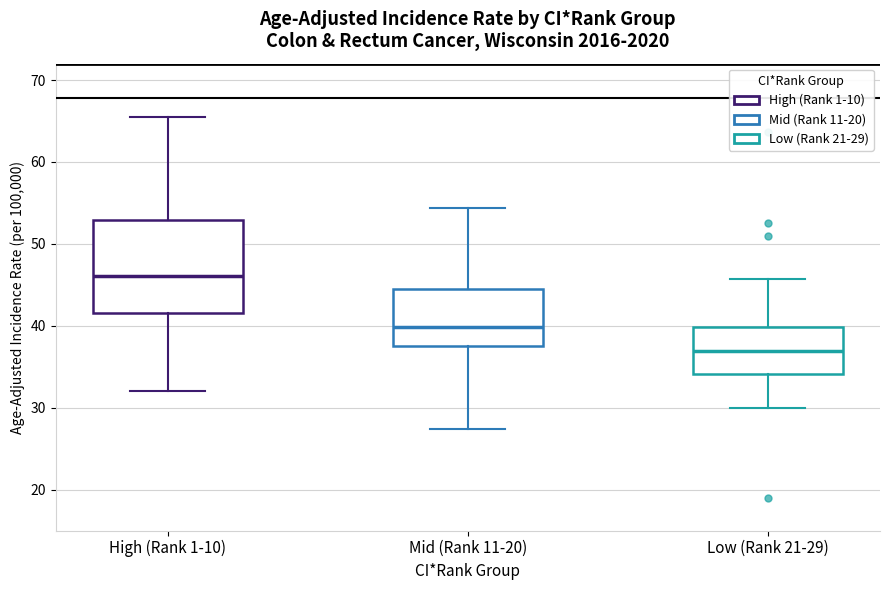

Where does the upper whisker of the box for Mid (Rank 11-20) end on the y-axis? The values are not printed on the chart, so give them approximately, as read against the axis.

54